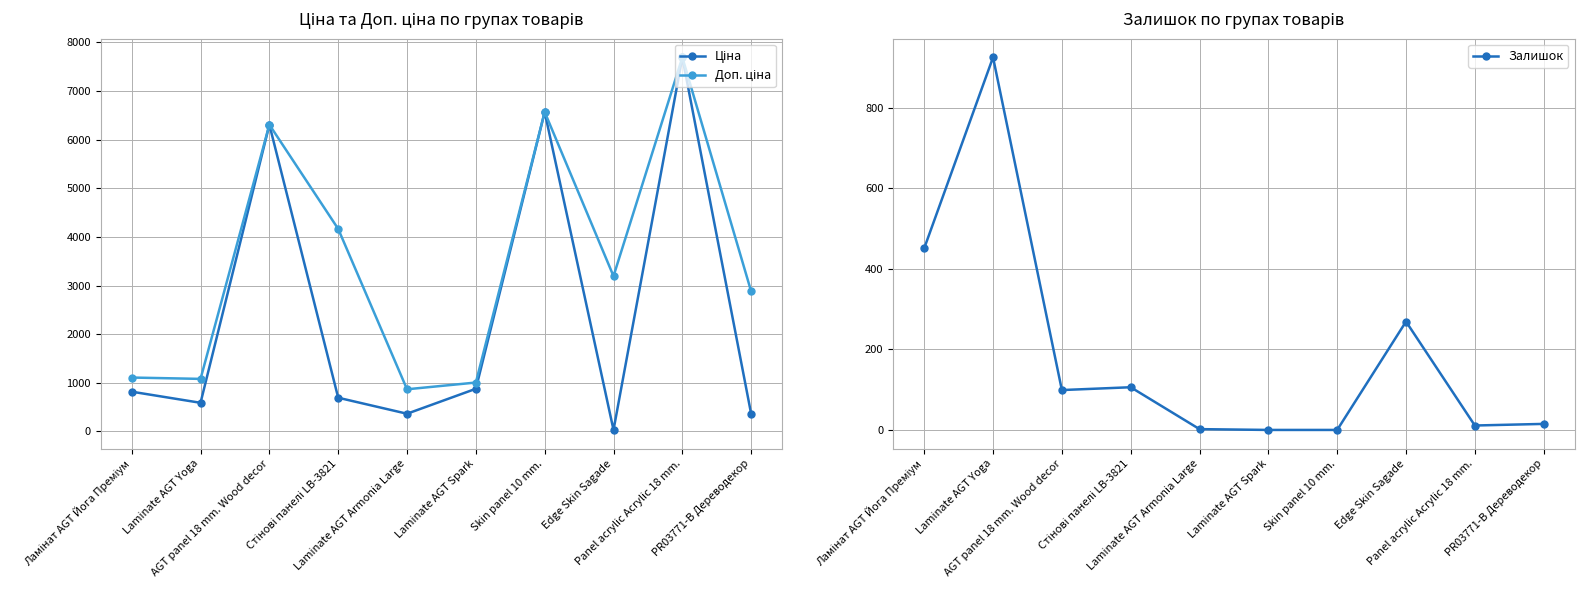

At which category is the sum across all series the highest?

Panel acrylic Acrylic 18 mm.